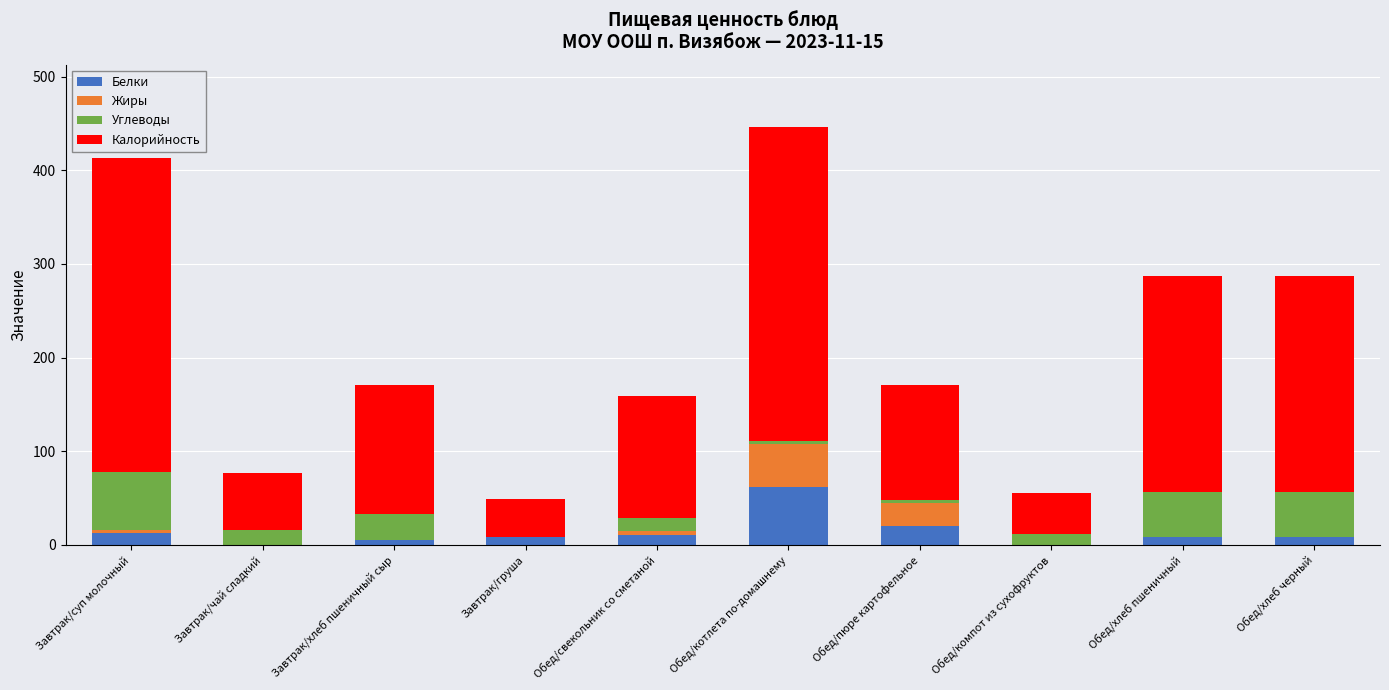

Is it true that Белки equals 8.0 at Обед/хлеб черный?

True